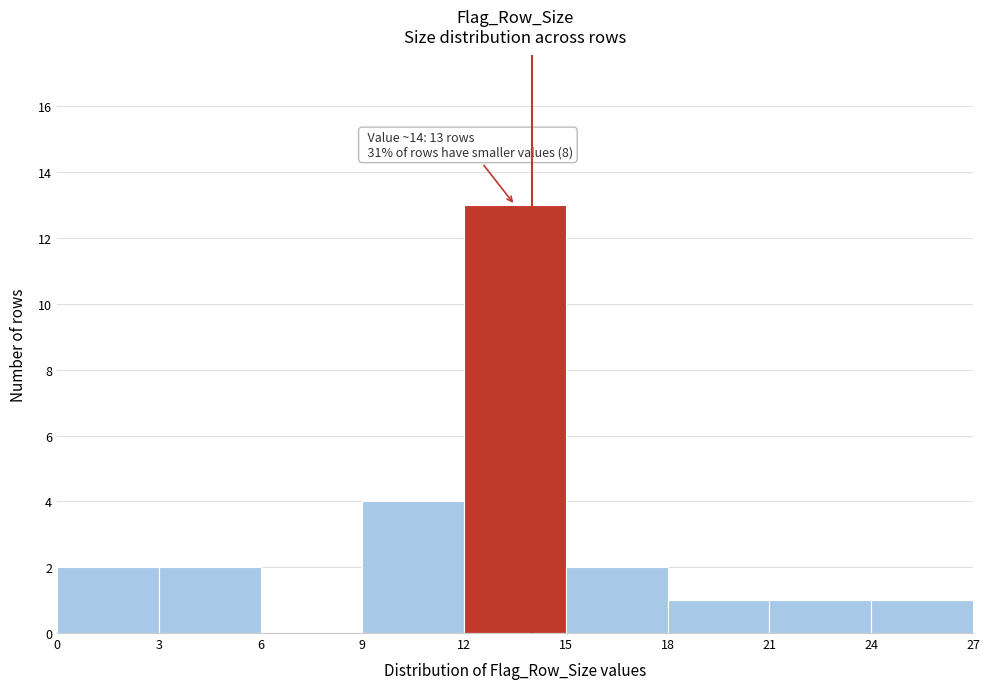

Over which range of the x-axis is the bar tallest?

12 to 15